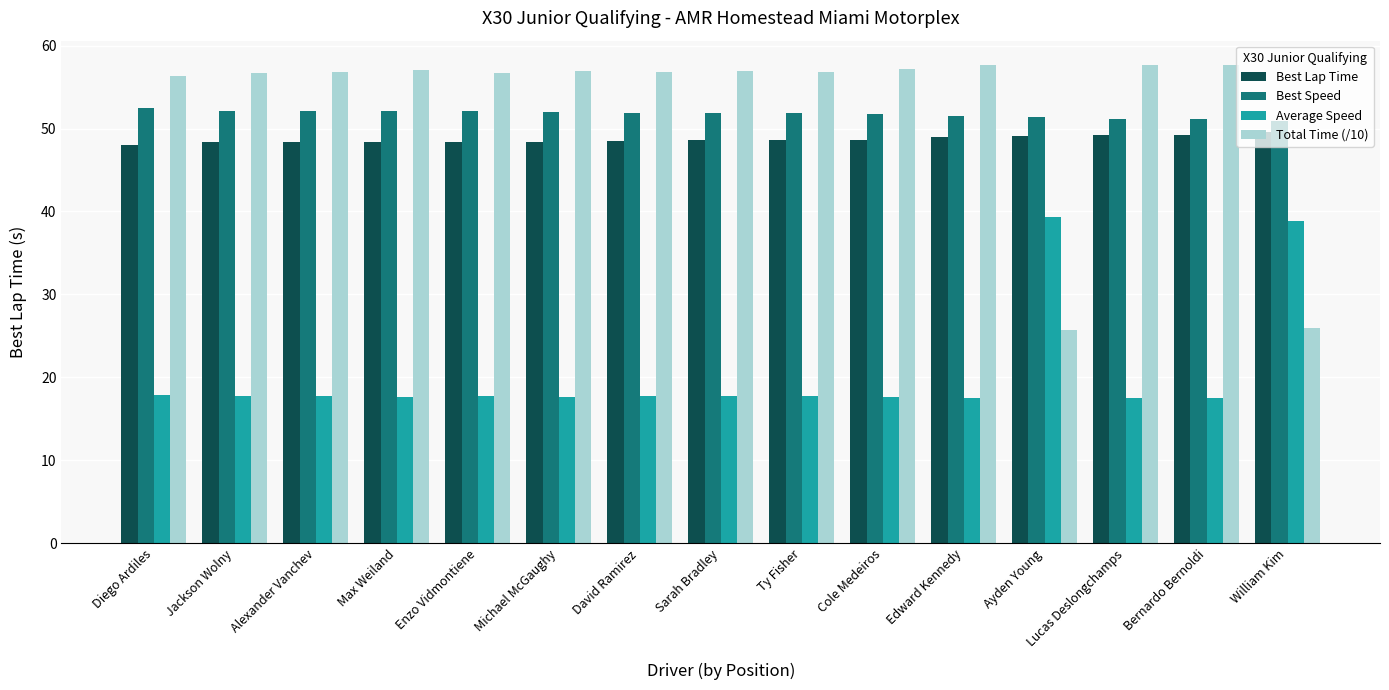

What is the minimum value shown in the chart?

17.5